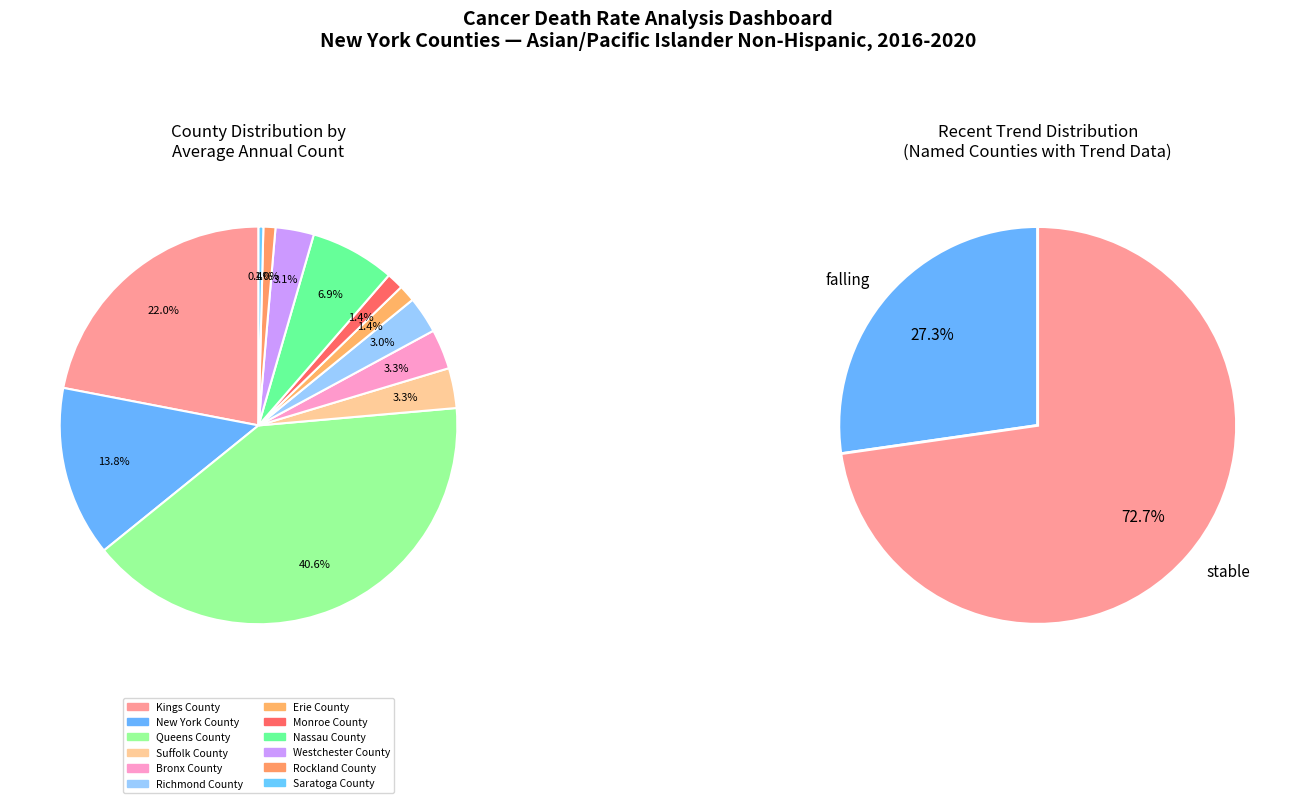

Count the number of slices in the pie.

12